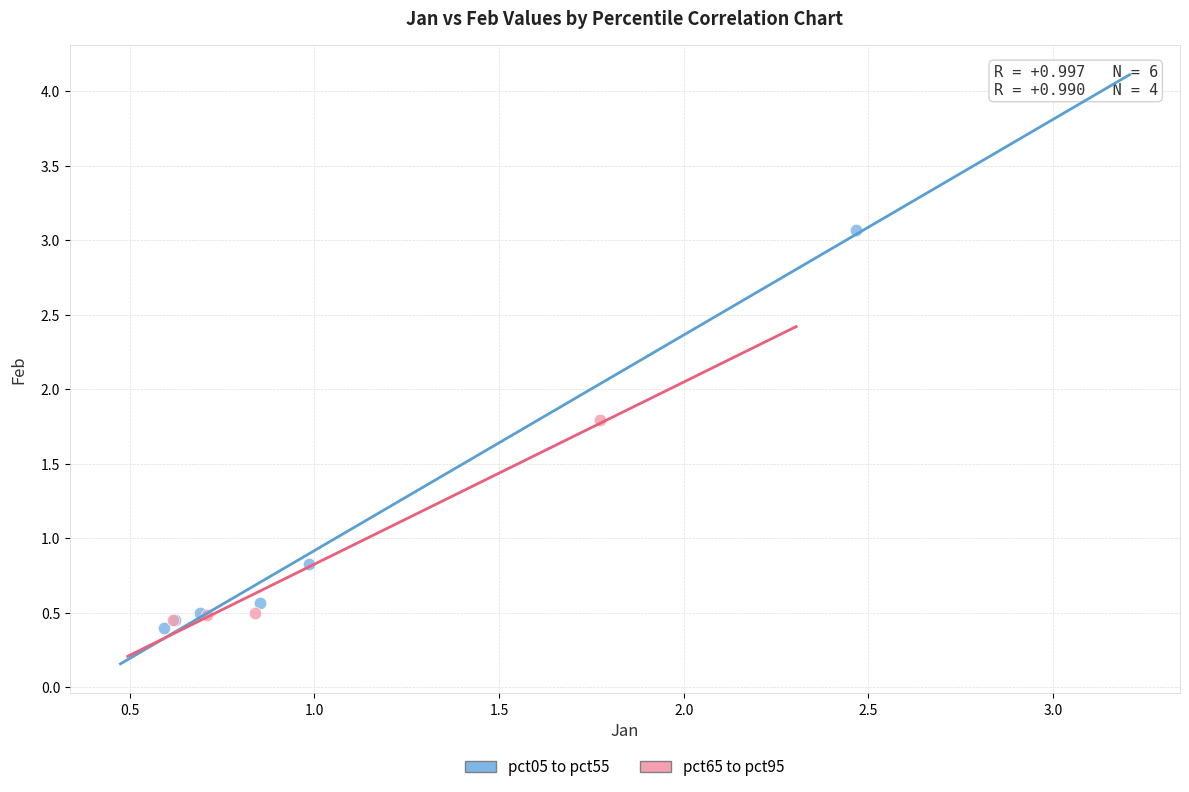

What are all the series names shown in the legend?

pct05 to pct55, pct65 to pct95